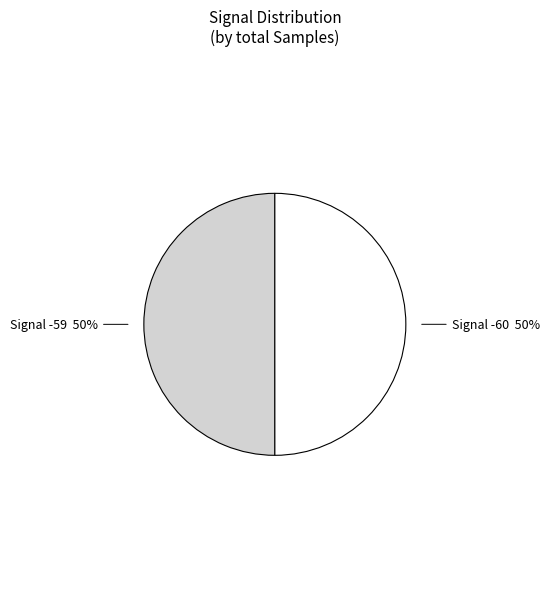

Do Signal -60 50% and Signal -59 50% together represent more than half of the pie?

Yes